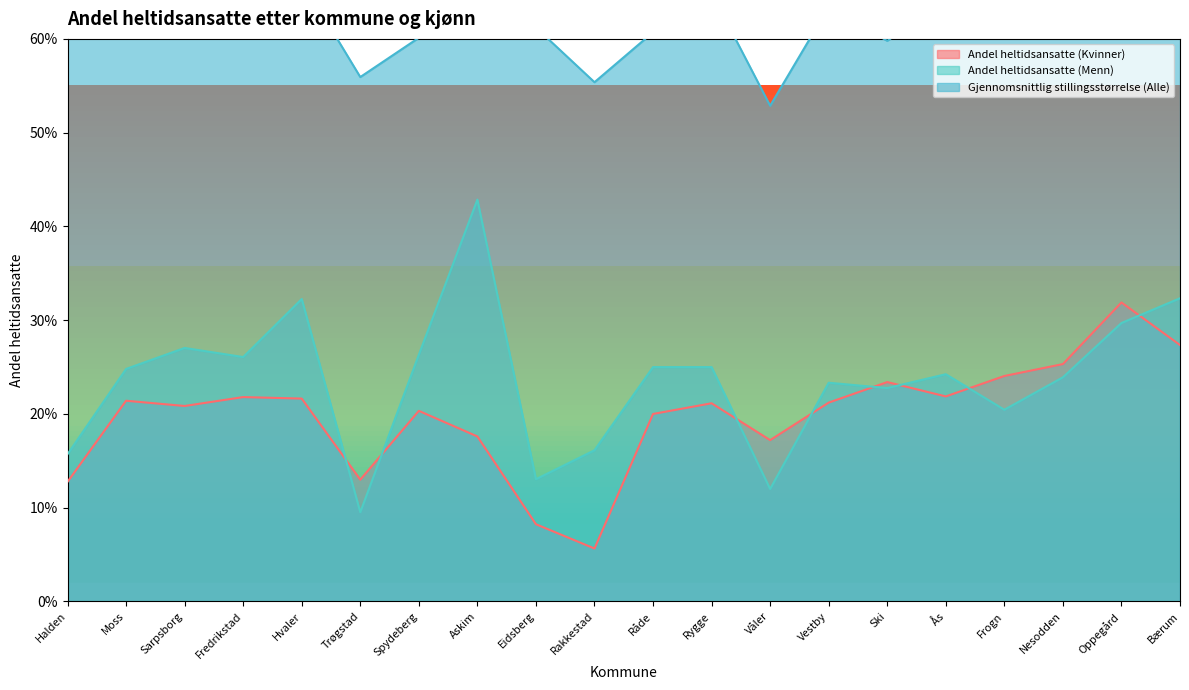

Where is the first local maximum for Andel heltidsansatte (Menn)?

Sarpsborg